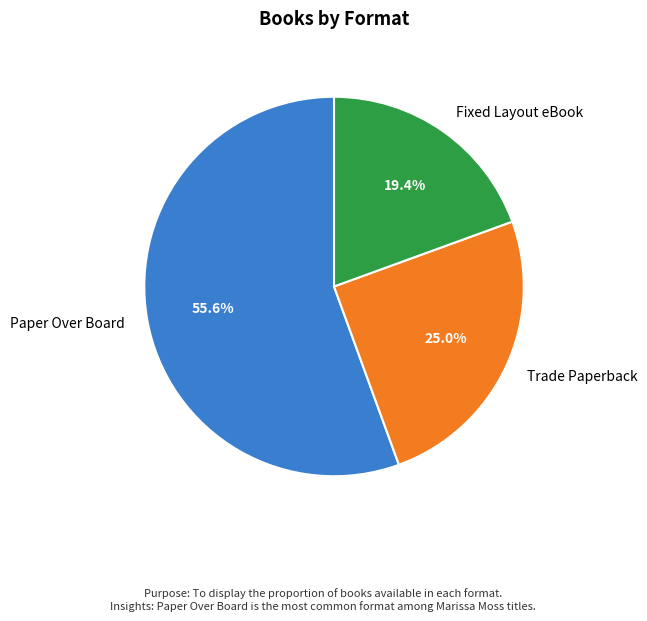

How many segments does this pie chart have?

3